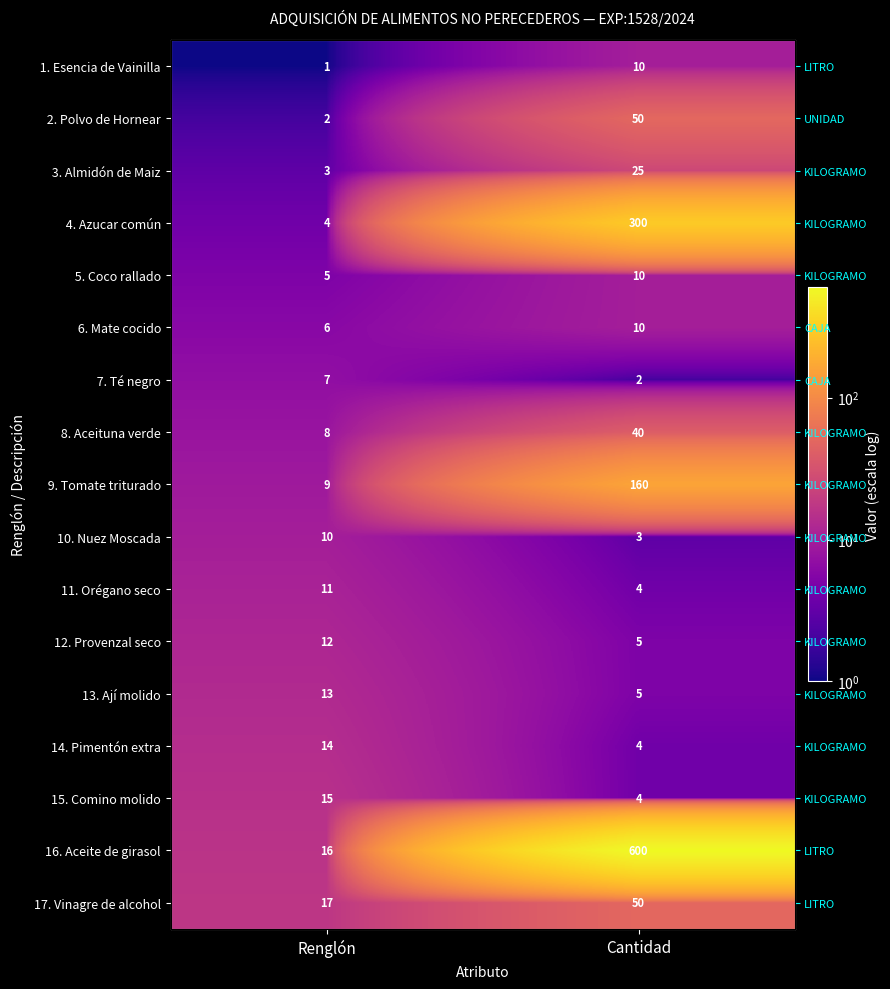

Between Renglón and Cantidad, which is larger?

Cantidad